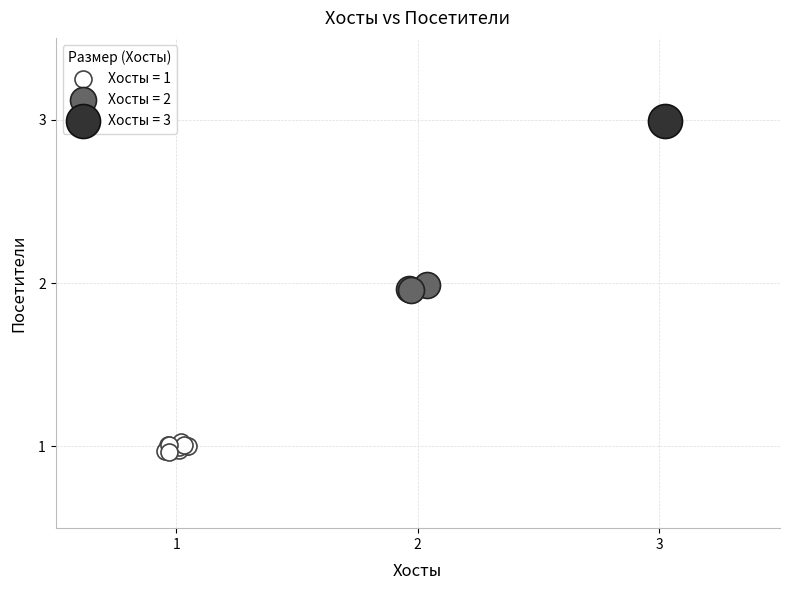

Which series contains the lowest Y value?

Хосты = 1